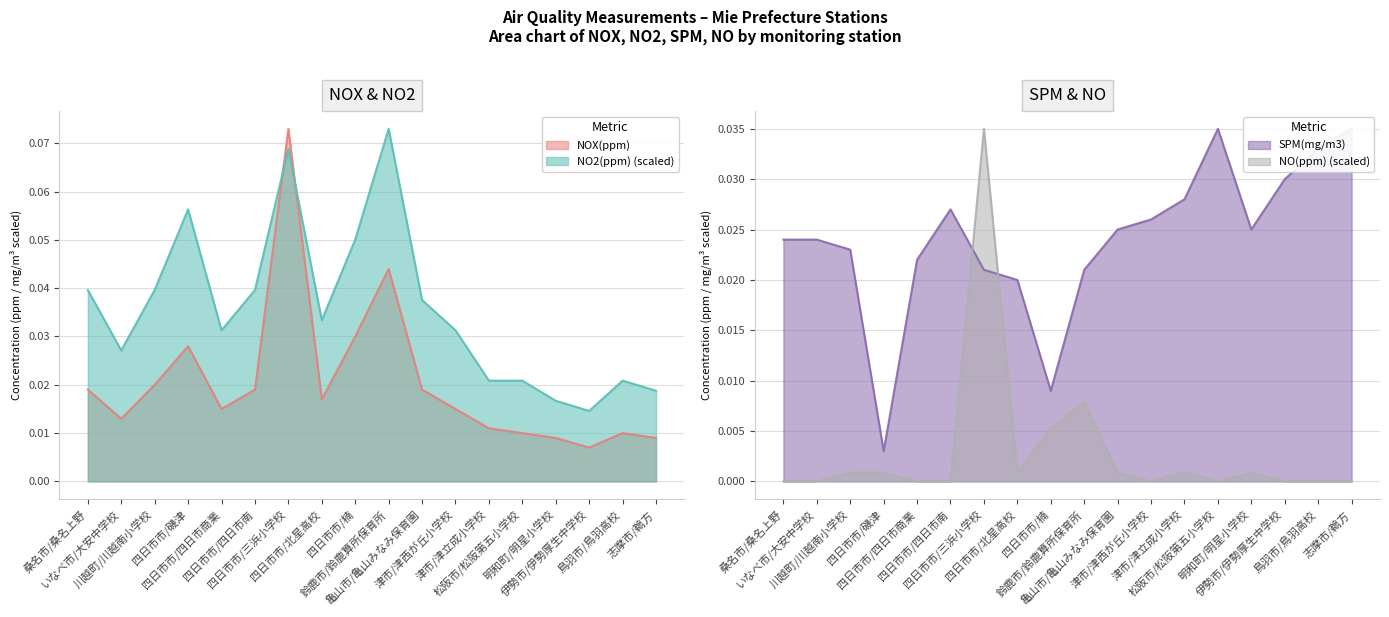

What is the total value across all series at 四日市市/四日市南?

0.1